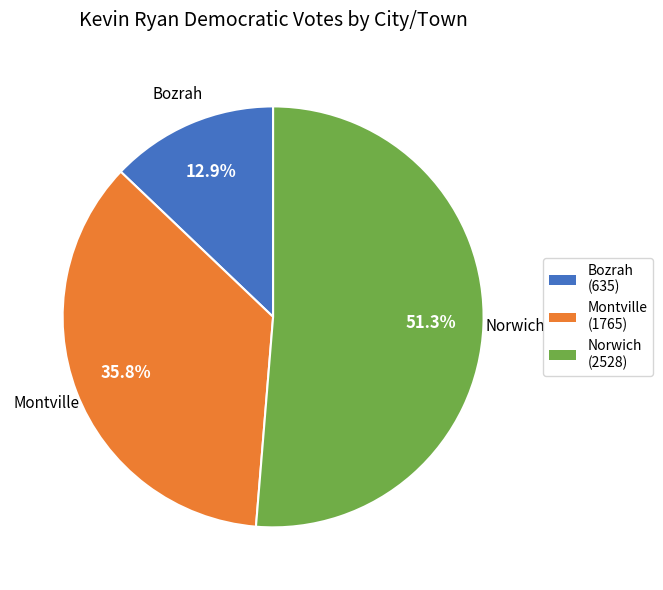

Which category has the biggest portion of the pie?

Norwich